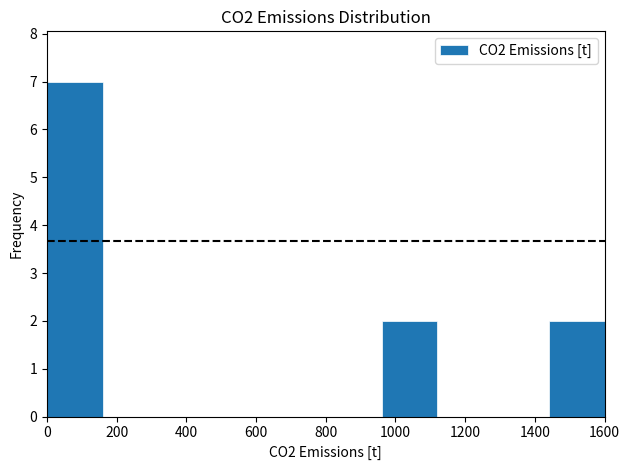

Reading left to right, transcribe this chart: for each bar, give the range it covers on the x-axis and its height. The values are not printed on the chart, so give them approximately, as read against the axis.

0 to 160: 7
160 to 320: 0
320 to 480: 0
480 to 640: 0
640 to 800: 0
800 to 960: 0
960 to 1120: 2
1120 to 1280: 0
1280 to 1440: 0
1440 to 1600: 2